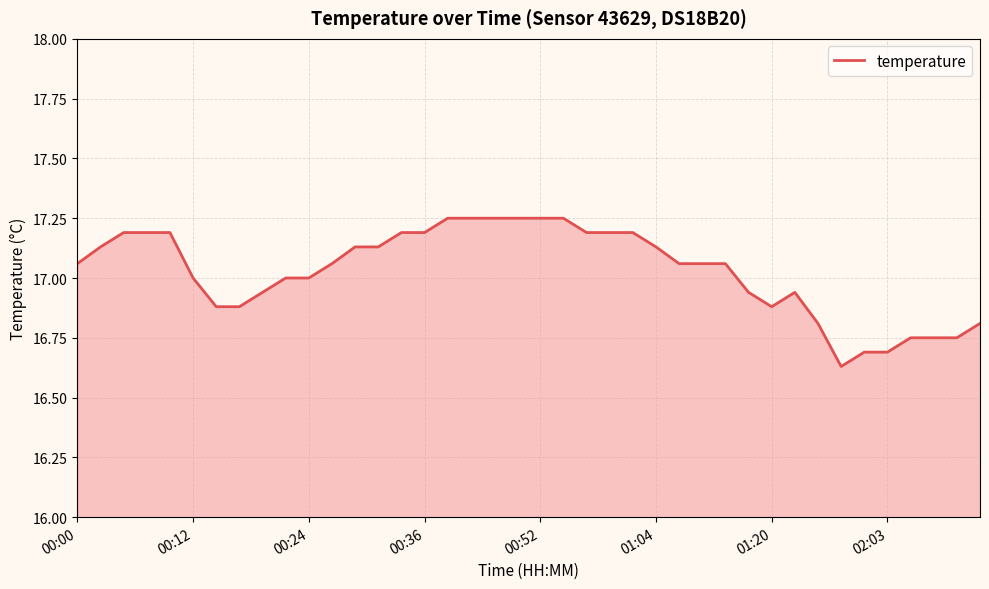

True or false: there are more than 0 points higher than both neighbors.

True